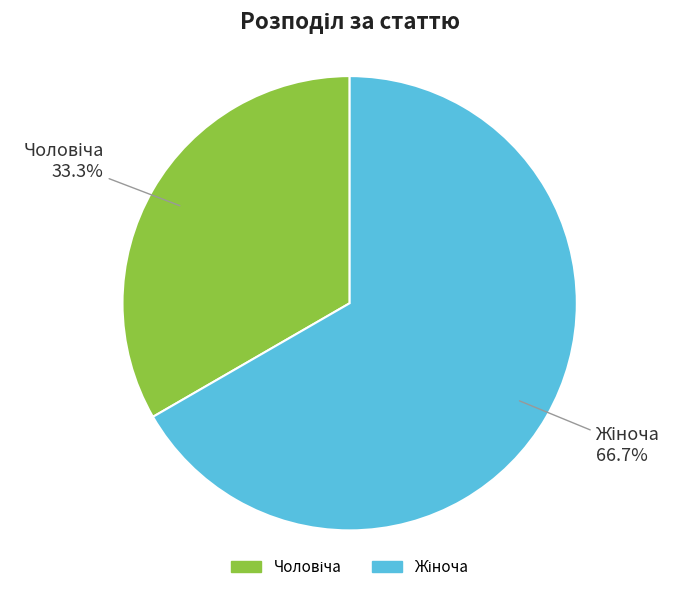

Is there any slice that represents more than half of the pie?

Yes